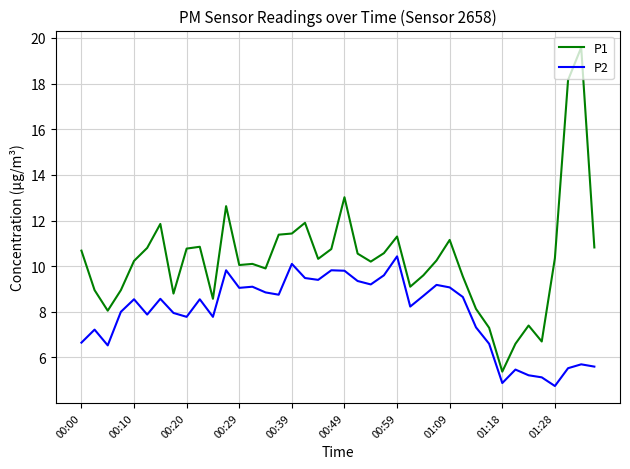

List the series in order of their overall mean, highest first.

P1, P2